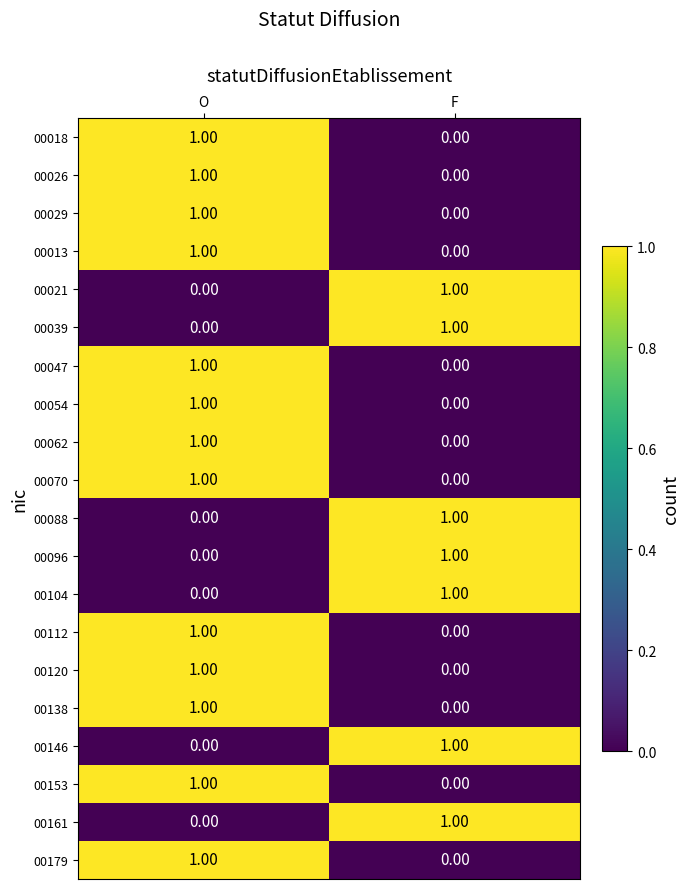

Where is 00018 nearest to the value 0?

F